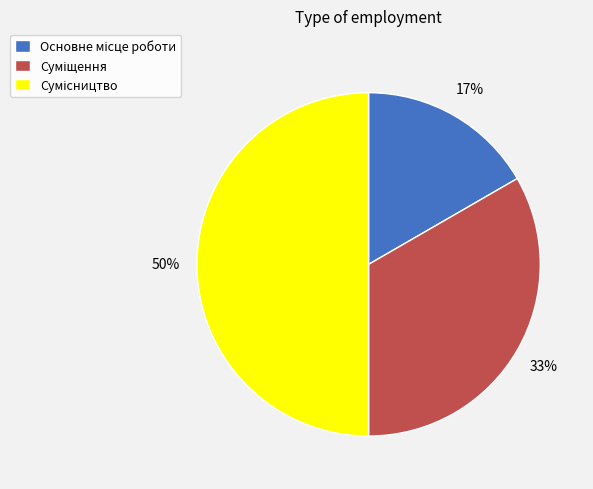

To the nearest percent, what is the difference between the largest and smallest slice percentages?

33%